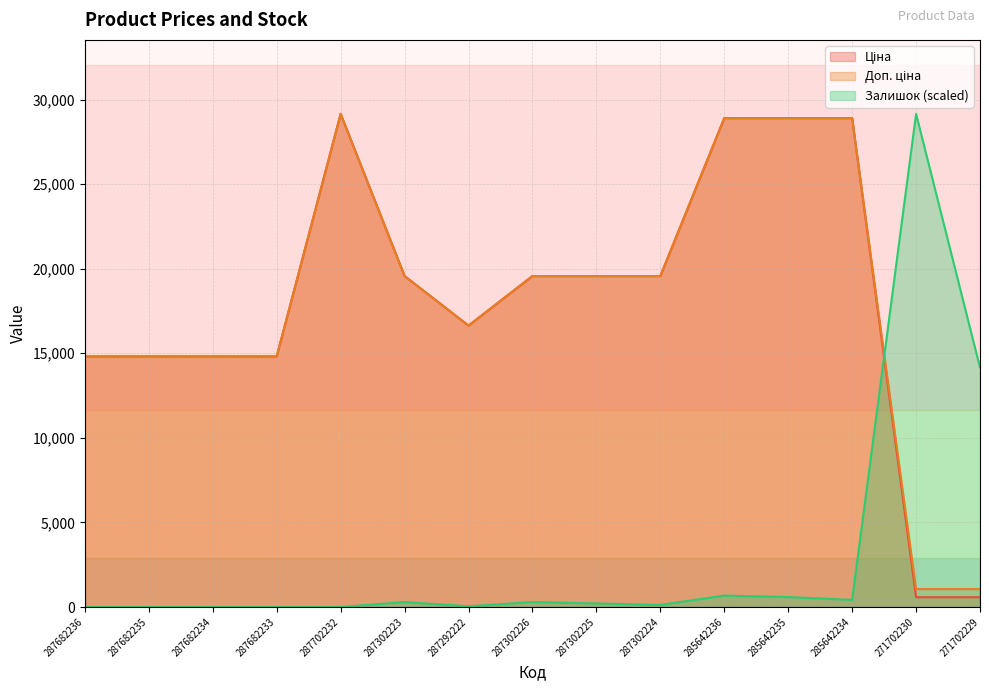

What is the value of the Залишок point at the 7th from the left?

42.0